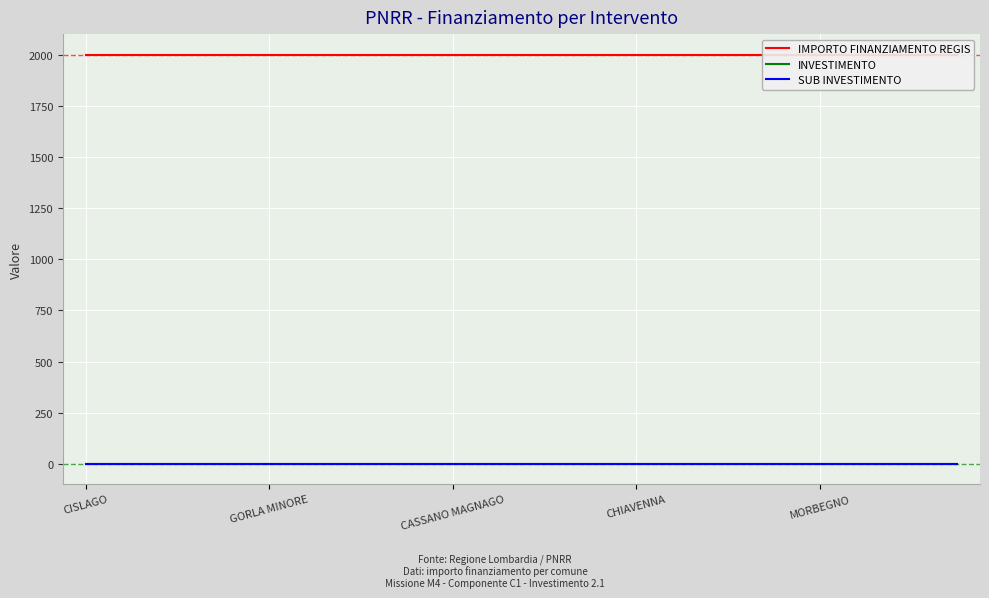

What is the value of the INVESTIMENTO point at the 13th from the left?

2.1